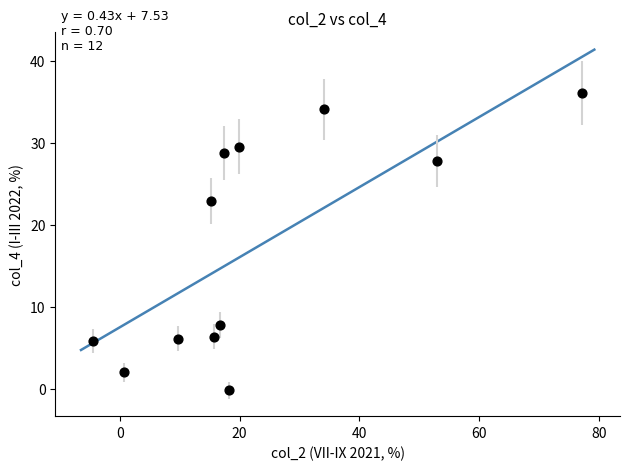

What Y value in the scatter plot is closest to 17?

22.9